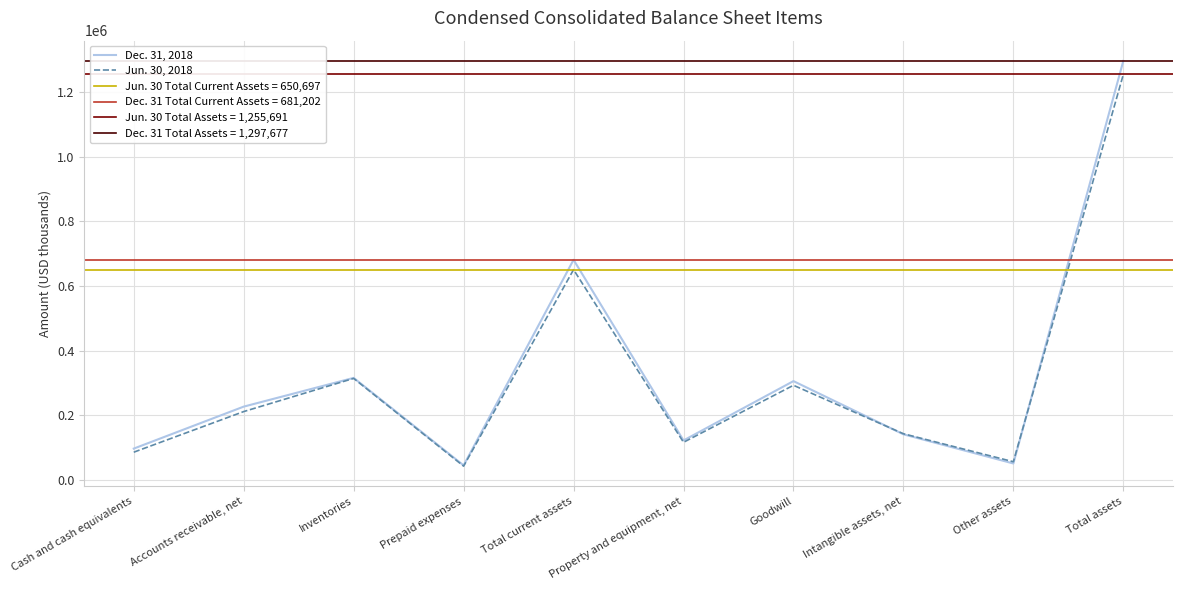

At which category does Dec. 31, 2018 reach its first local peak?

Inventories